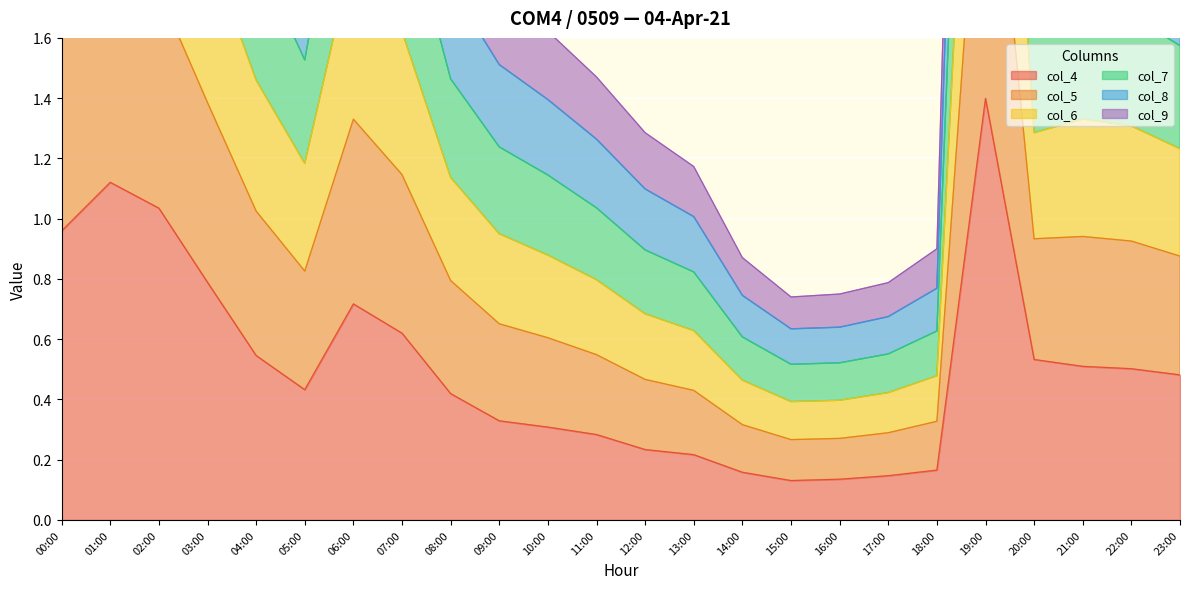

At which category does col_5 reach its first local valley?

05:00